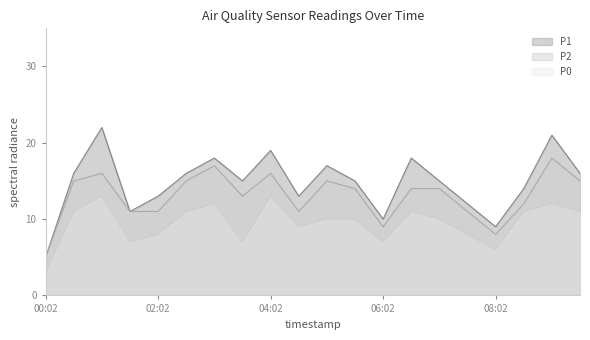

What is the average value of the P1 series?

15